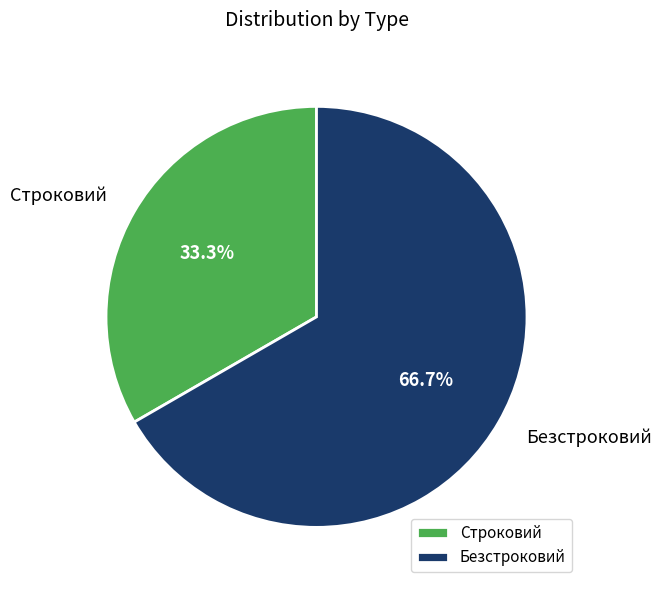

Does Строковий account for over 50% of the chart?

No